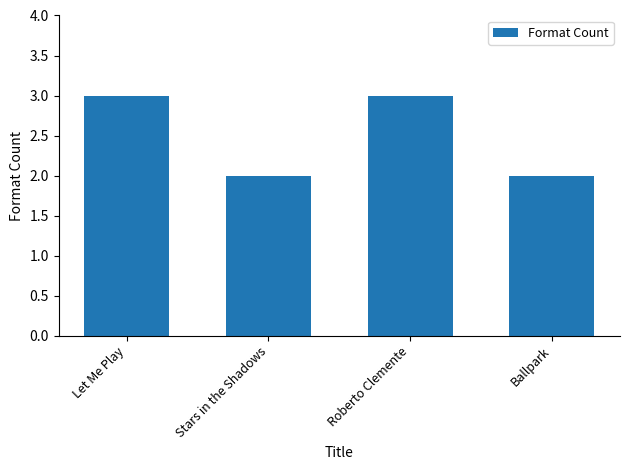

True or false: the data shows 2 at Stars in the Shadows.

True